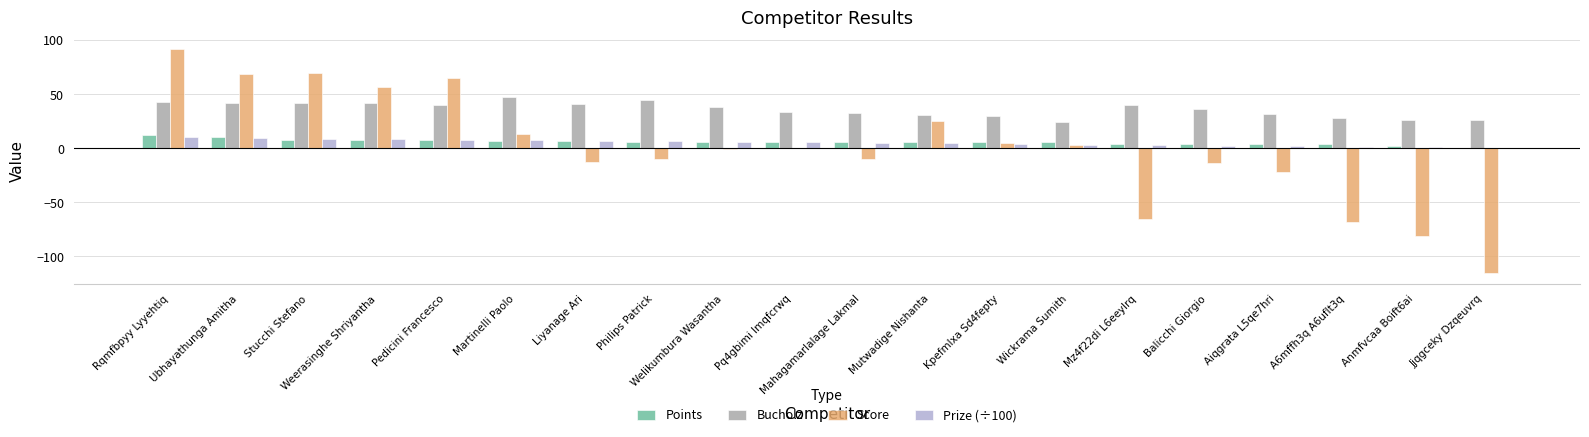

The value of Score at Balicchi Giorgio is -14.0. True or false?

True